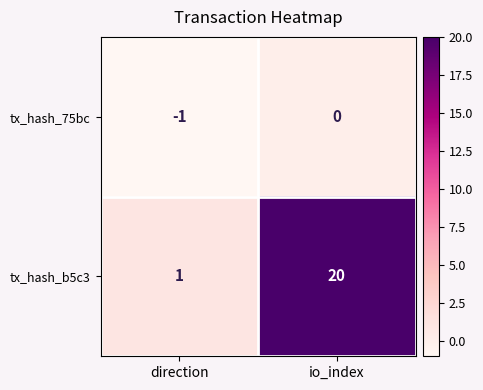

The value of tx_hash_75bc at io_index is 0. True or false?

True